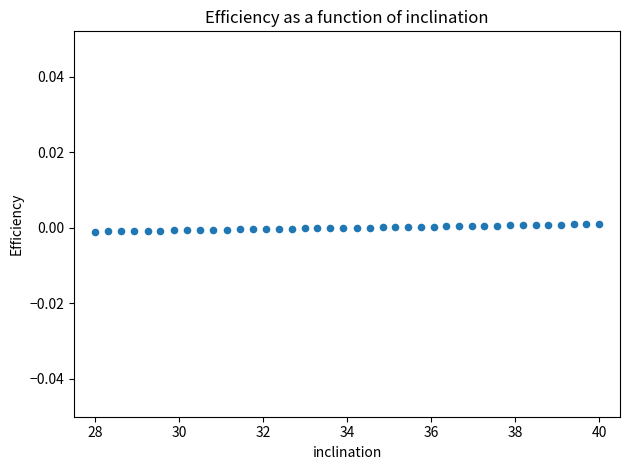

What is the range of X values (max minus min)?

12.0